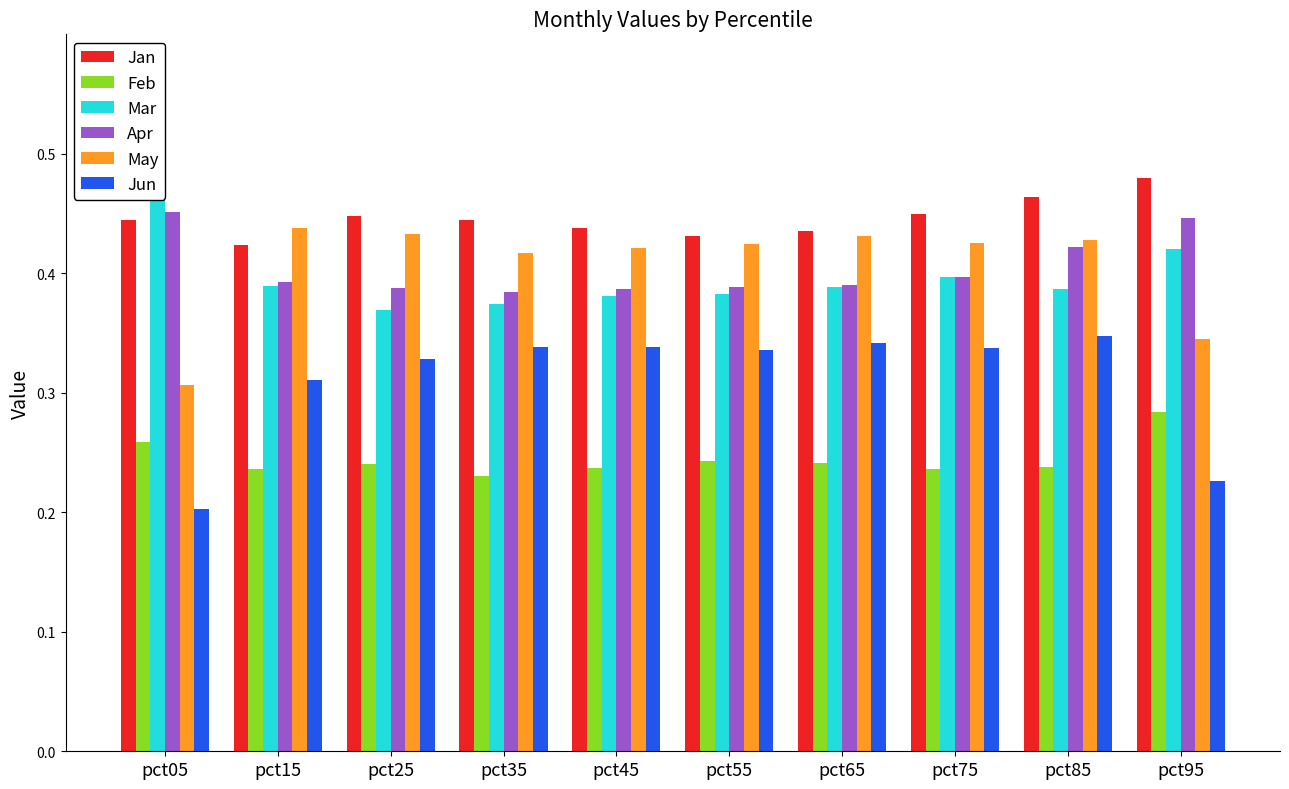

The May series shows 0.4 at pct75. True or false?

True